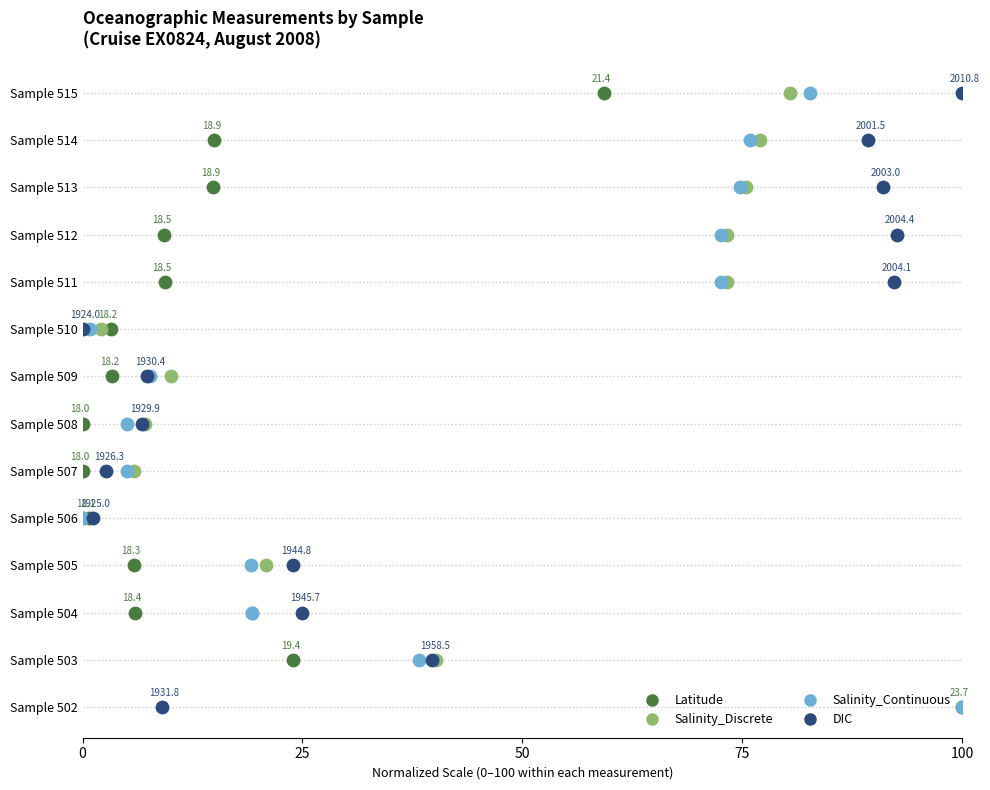

Which series contains the highest Y value?

Latitude